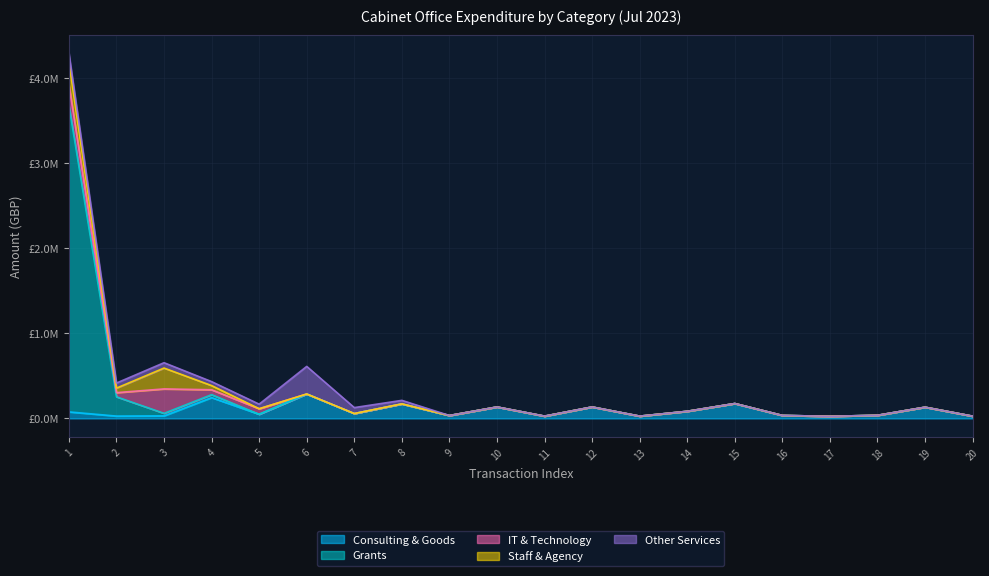

What is the total value across all series at 18?

36792.5